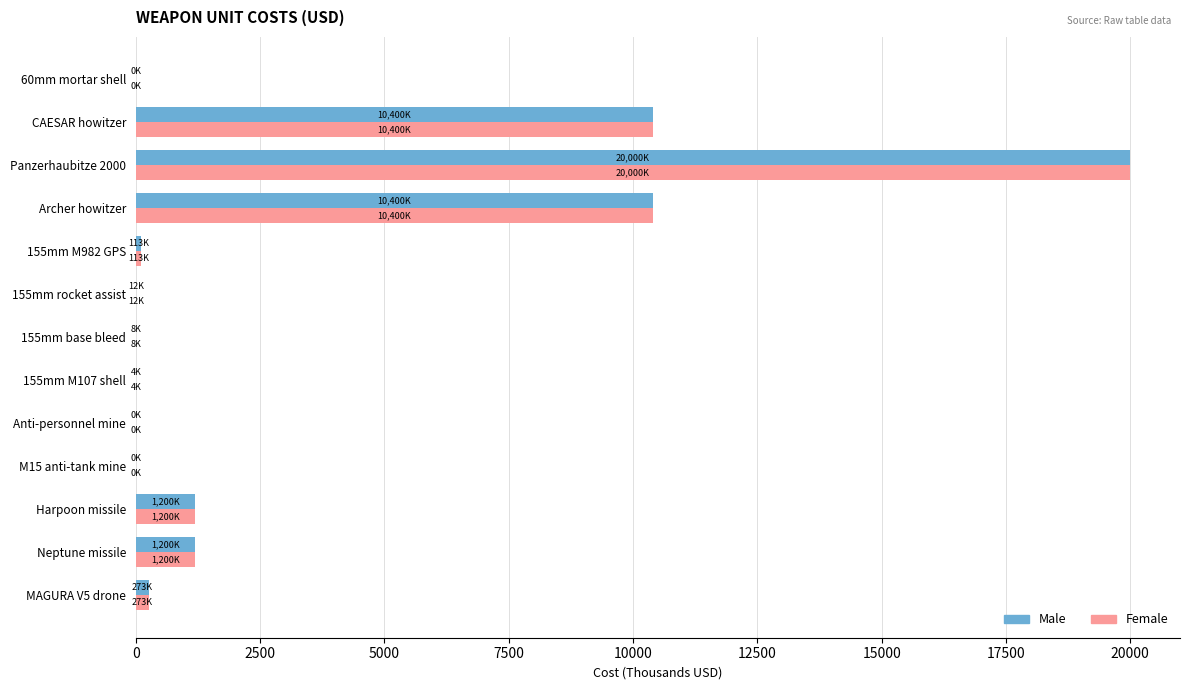

Which label corresponds to the largest value in the chart?

Panzerhaubitze 2000